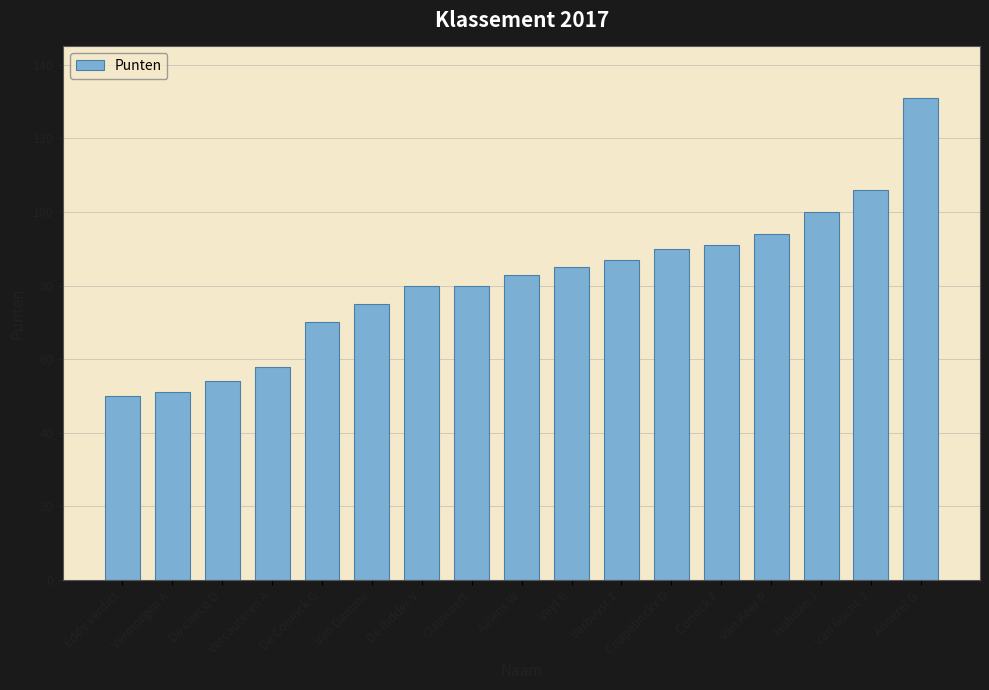

Which label corresponds to the largest value in the chart?

Annerel G